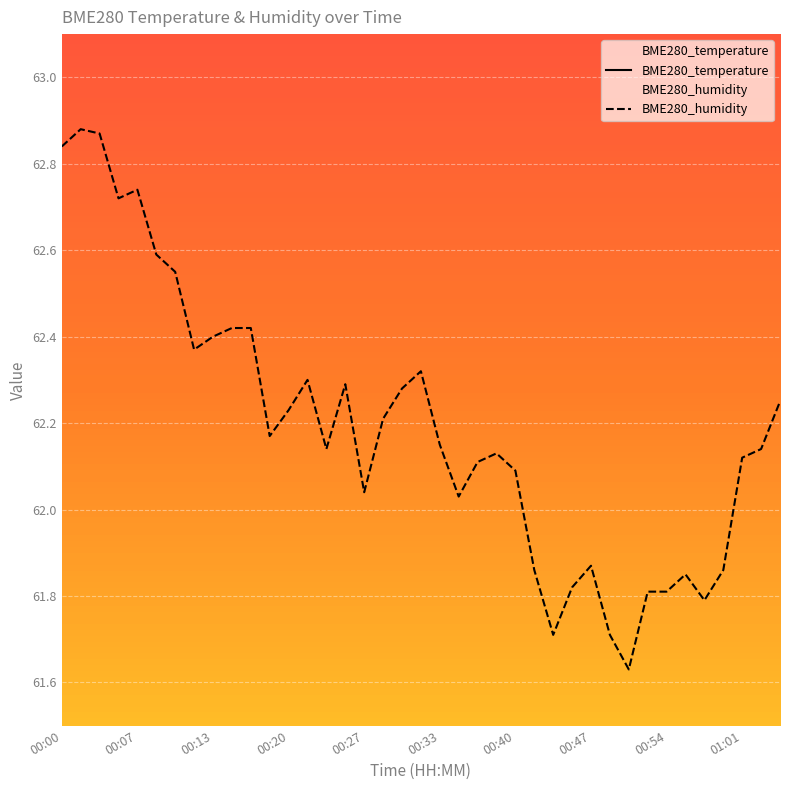

What is the value of the BME280_temperature point at the 1st from the left?

22.0